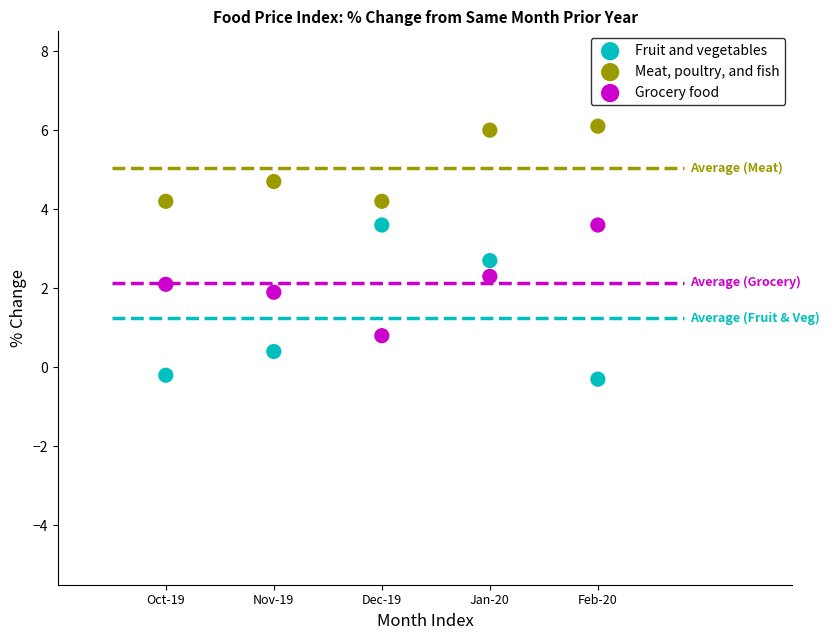

Across all data points, what is the range of X values (max minus min)?

4.0